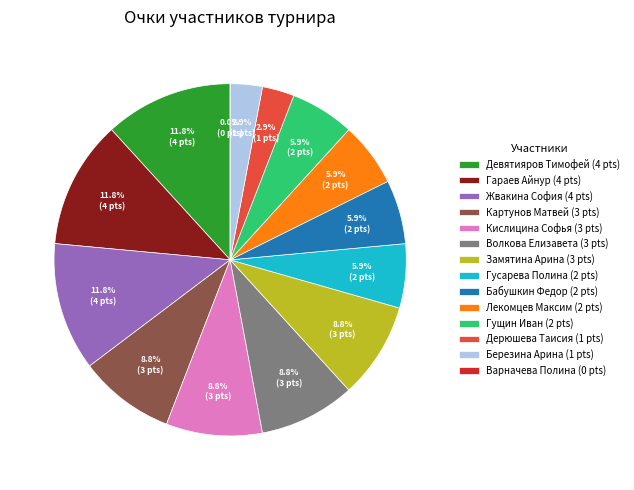

Which category has the biggest portion of the pie?

Девятияров Тимофей